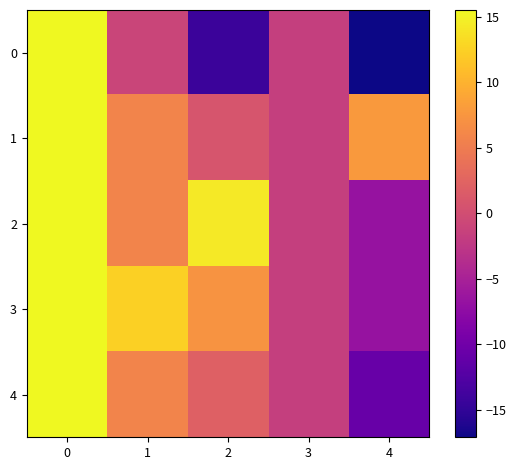

At 0, list the series in order from largest to smallest.

0, 1, 2, 3, 4